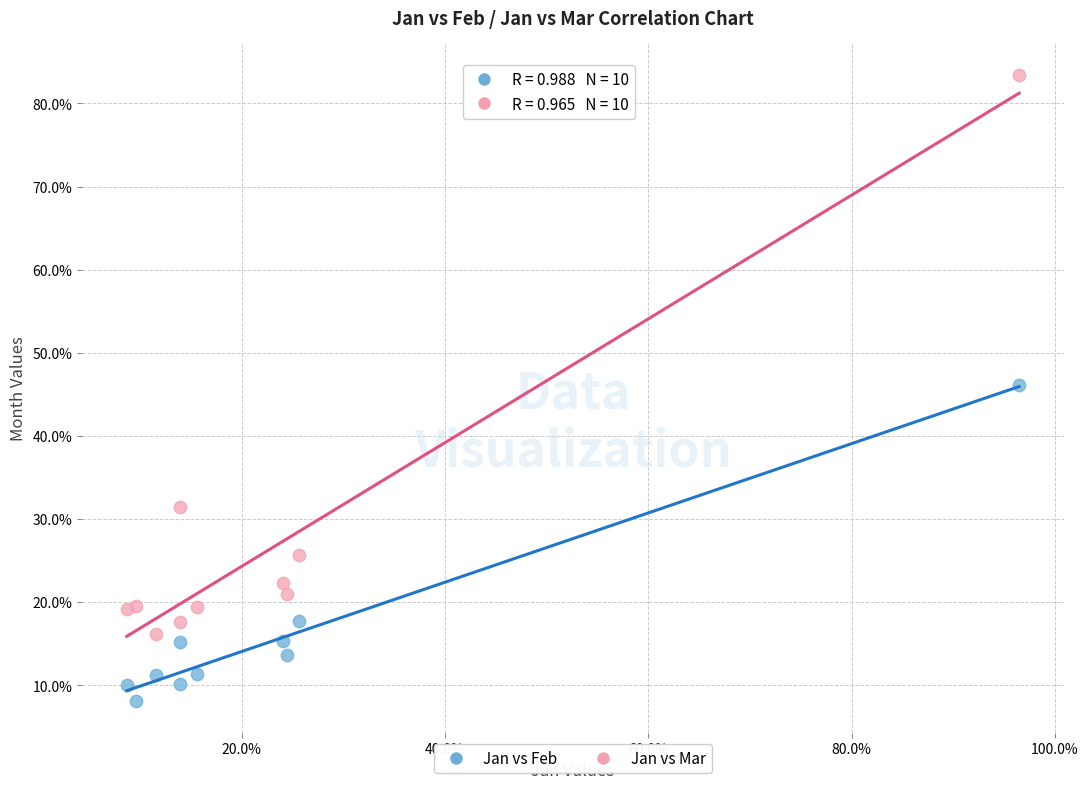

Which series reaches the maximum Y coordinate?

Jan vs Mar